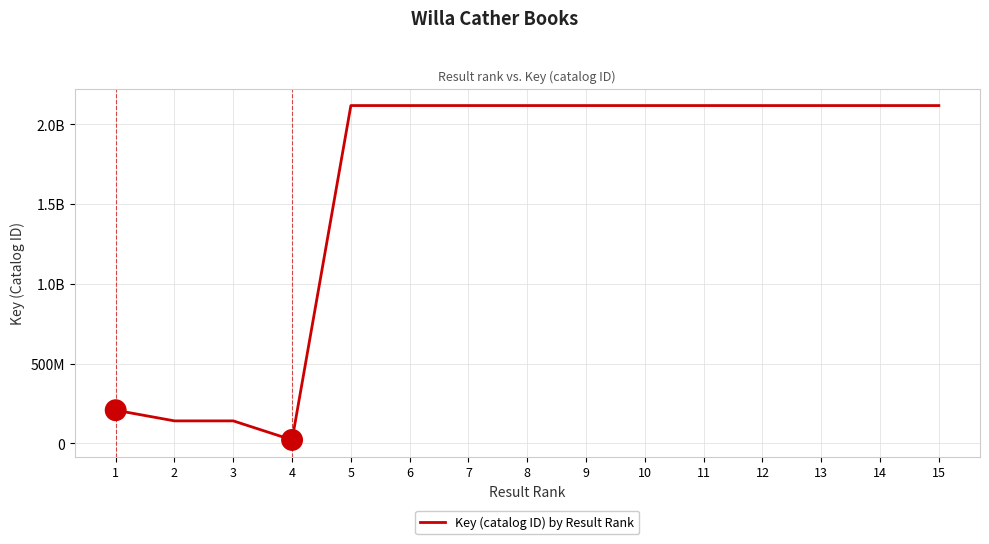

Is this an area chart (filled region under the line)?

No